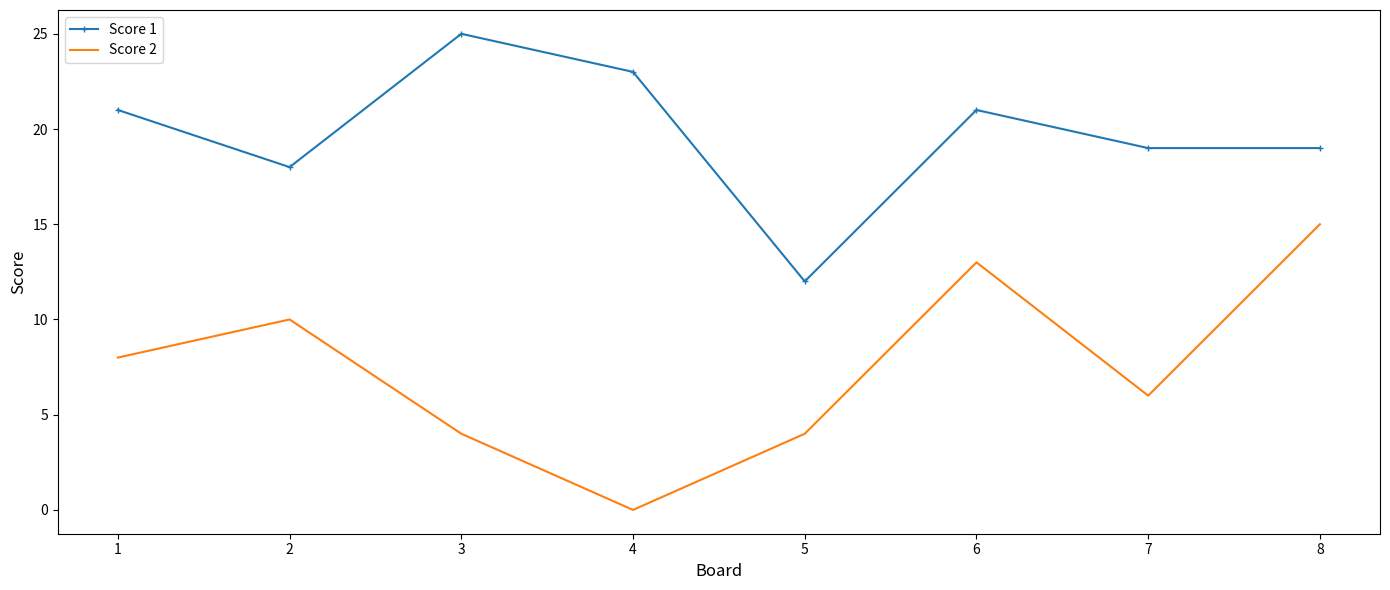

Is the value of Score 2 at 8 greater than the value of Score 1 at 5?

Yes